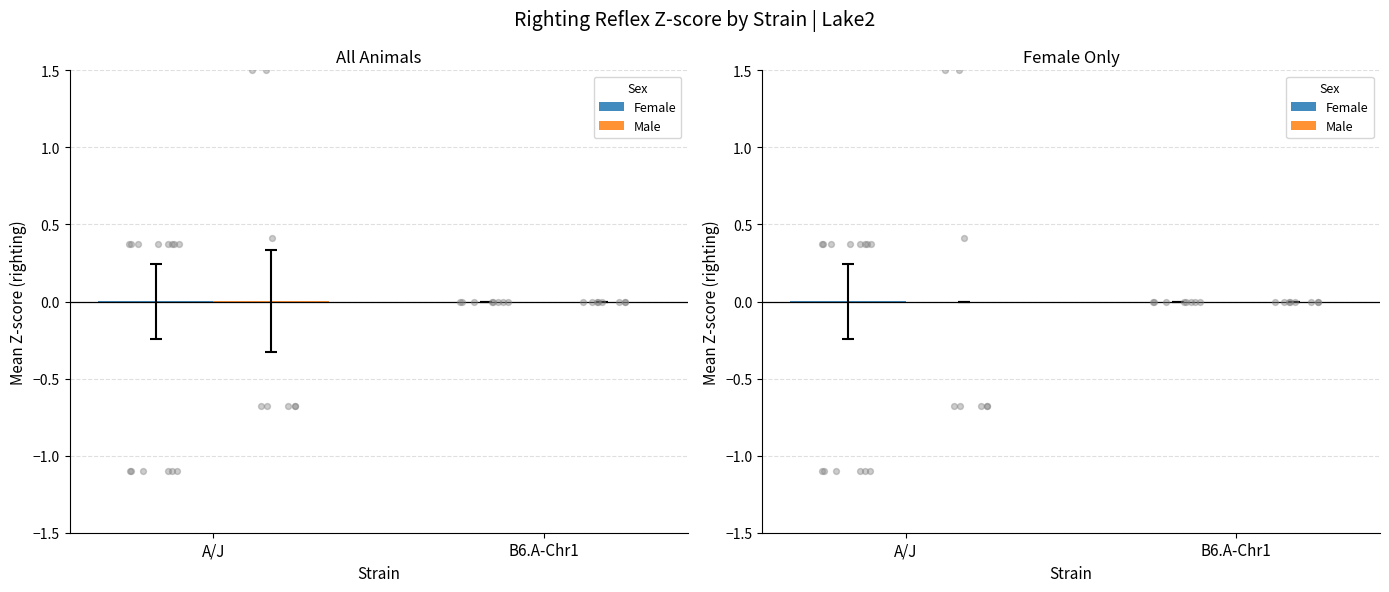

Is the value of Male at A/J greater than the value of Female at B6.A-Chr1?

No